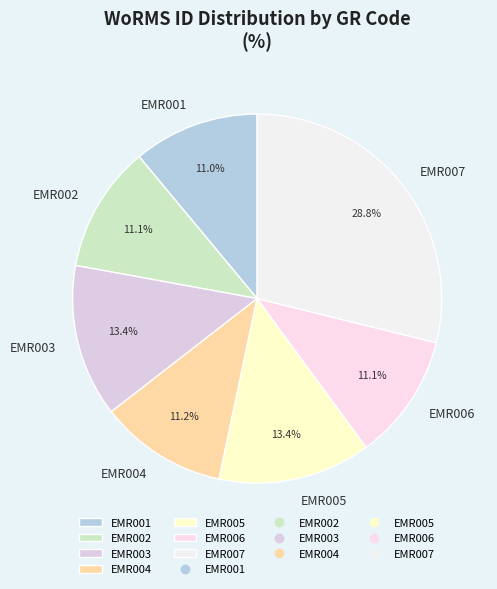

How many segments does this pie chart have?

7